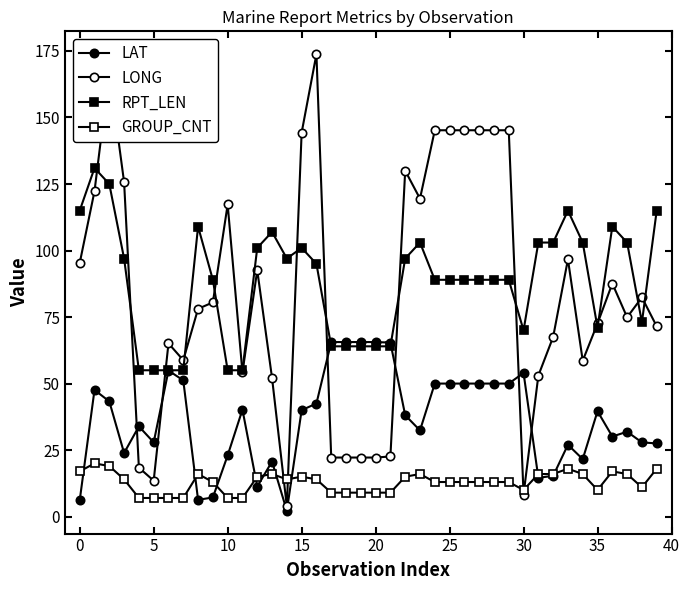

What is the difference between the maximum and minimum values in the RPT_LEN series?

76.0